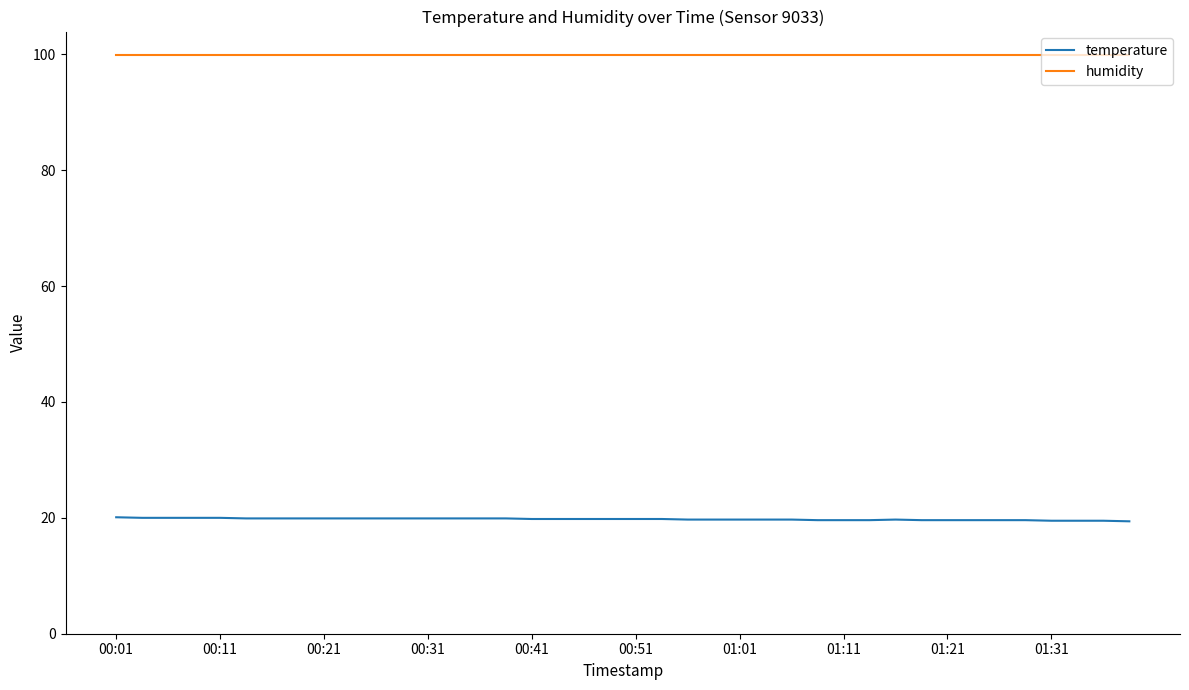

True or false: humidity and temperature intersect in this chart.

False